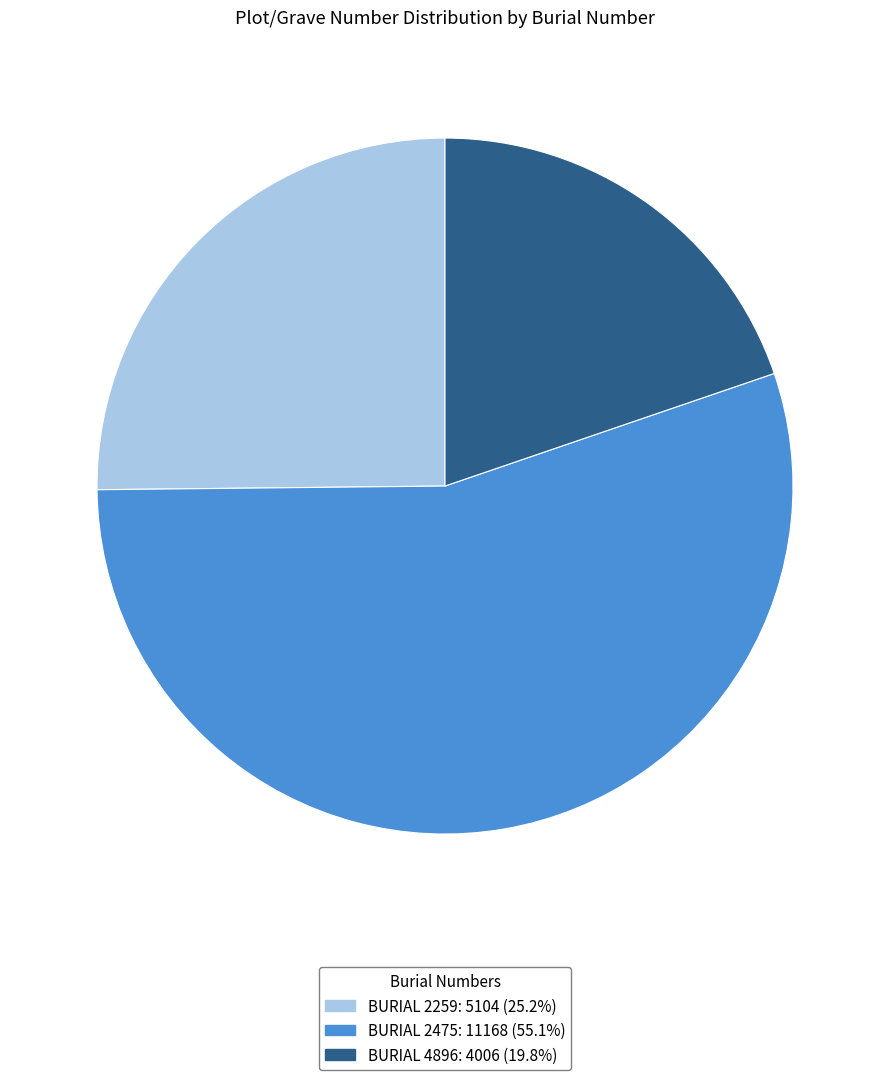

Is there any slice that represents more than half of the pie?

Yes